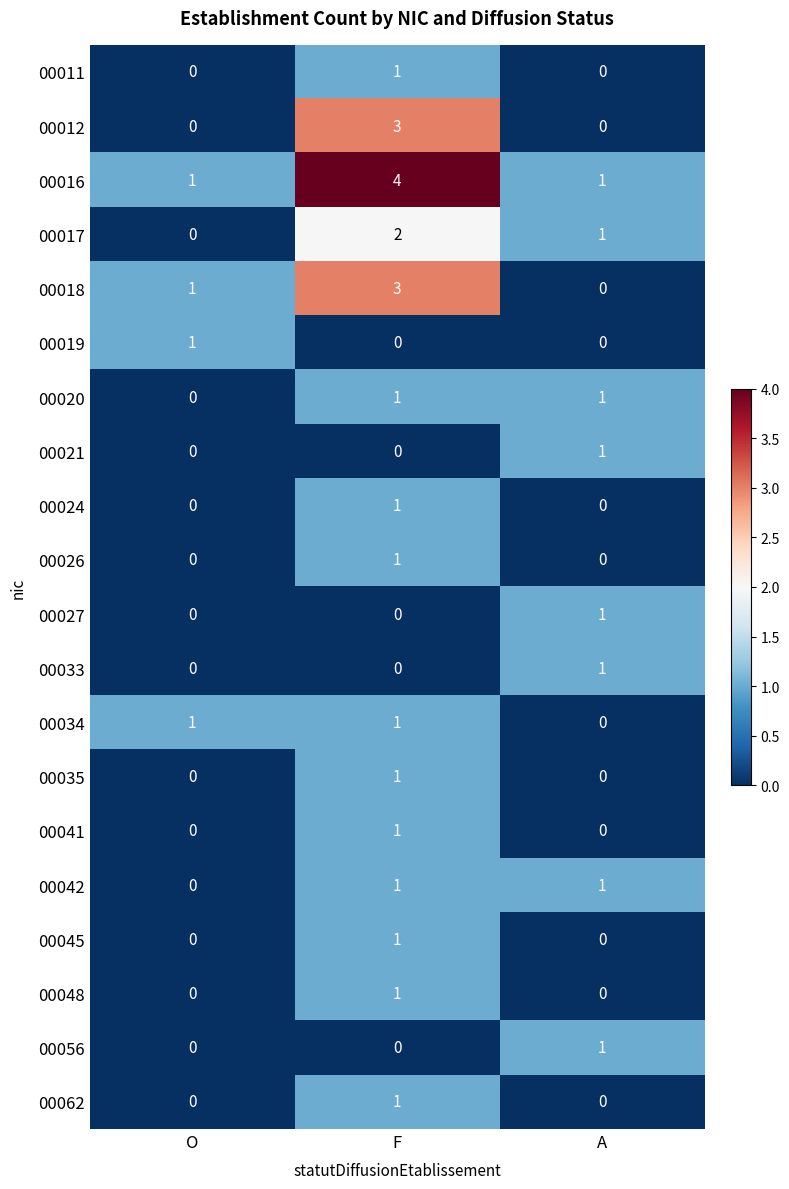

True or false: 00056 has a value of -1 at F.

False